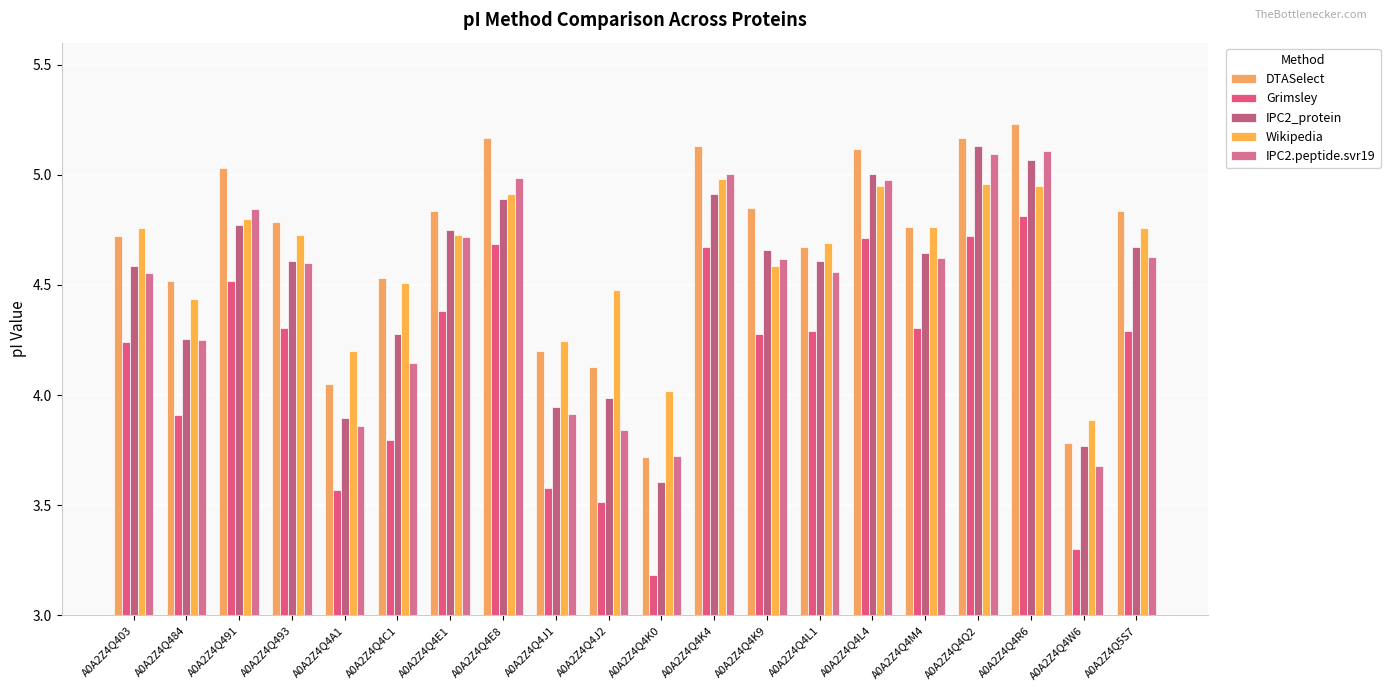

What is the value of the IPC2_protein bar at the 20th from the left?

4.7